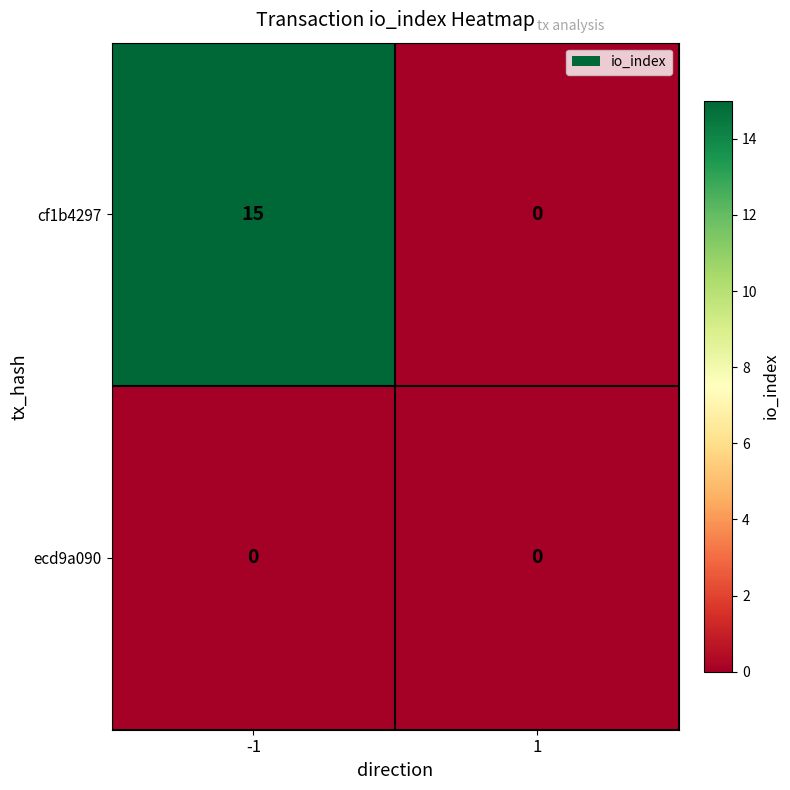

Reading left to right, list all the values displayed in this chart.

cf1b4297: -1=15	1=0
ecd9a090: -1=0	1=0